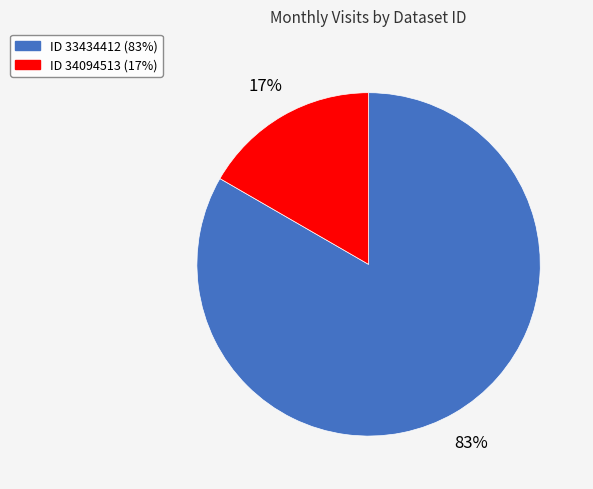

How many slices are in this pie chart?

2